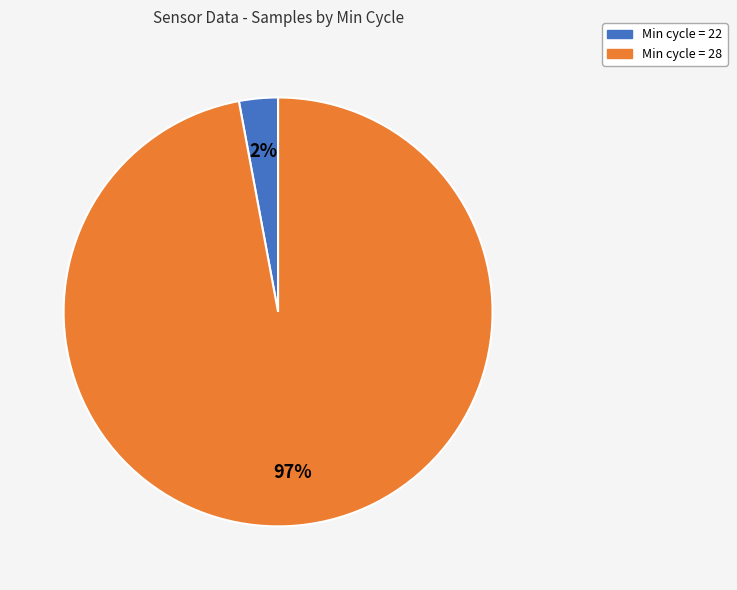

Does 28 account for over 50% of the chart?

Yes